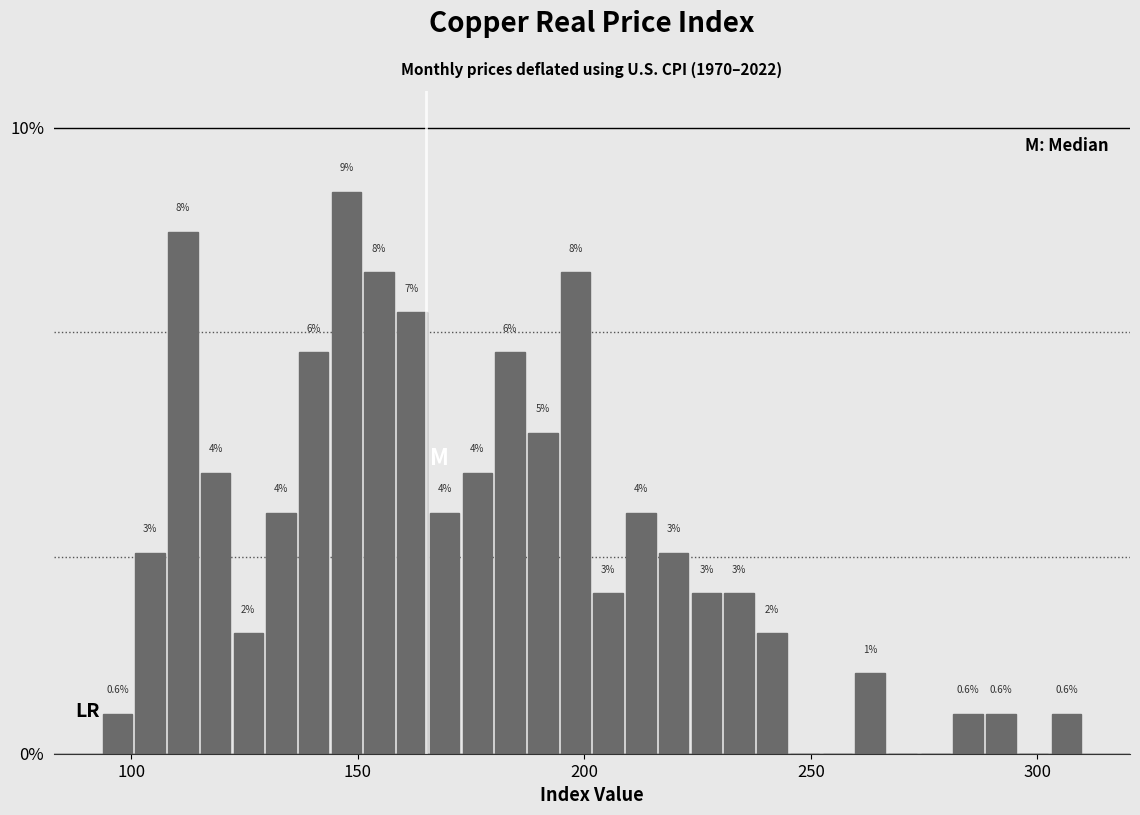

Read against the x-axis, roughly where is the centre of the tallest bar?

145